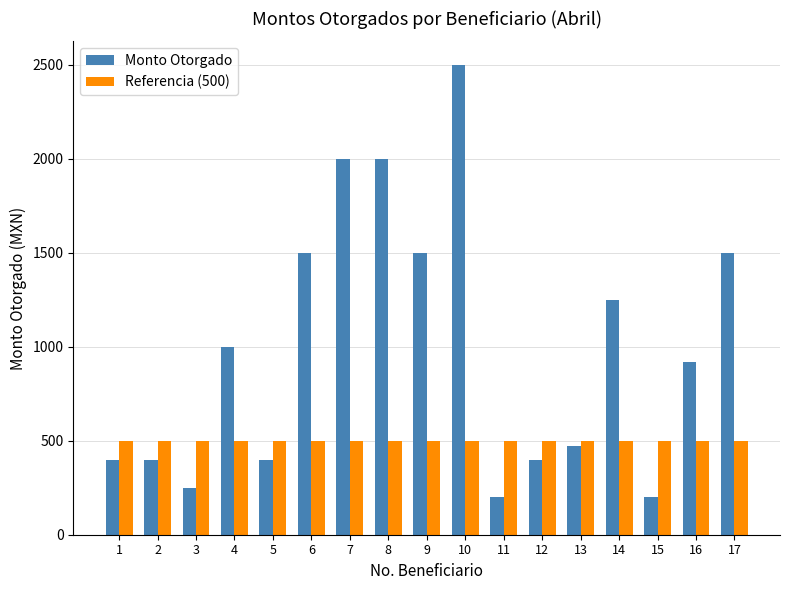

At how many categories does at least one series exceed 1669?

3